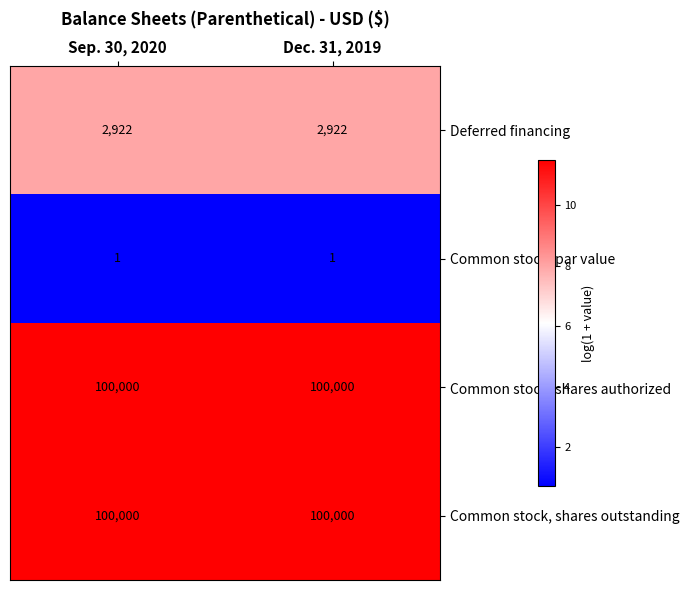

What is the sum of all Common stock, shares authorized values?

200000